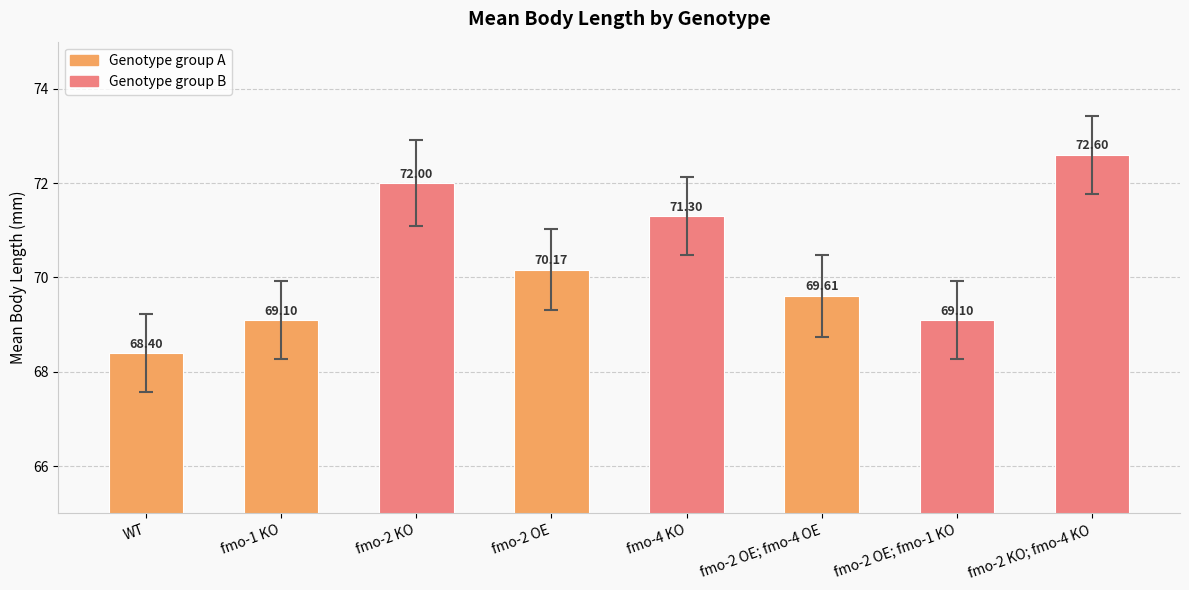

The value at fmo-4 KO is 123.9. True or false?

False